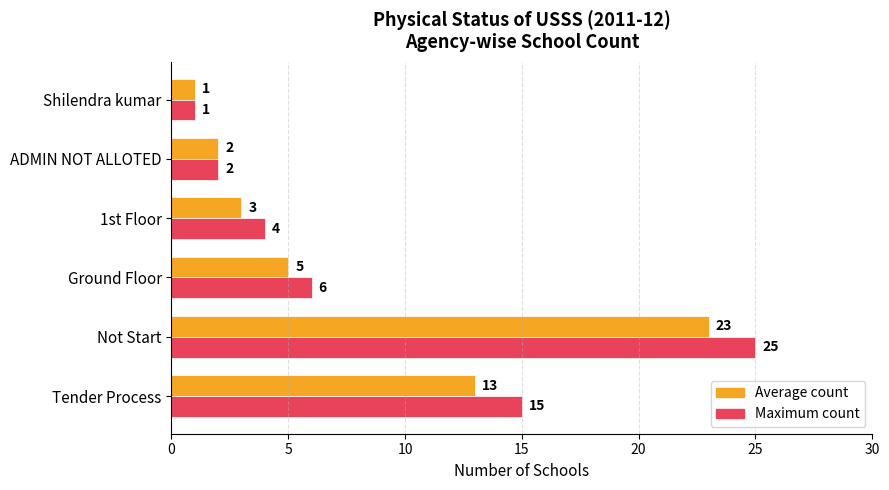

Which series has the widest spread of values?

Maximum count